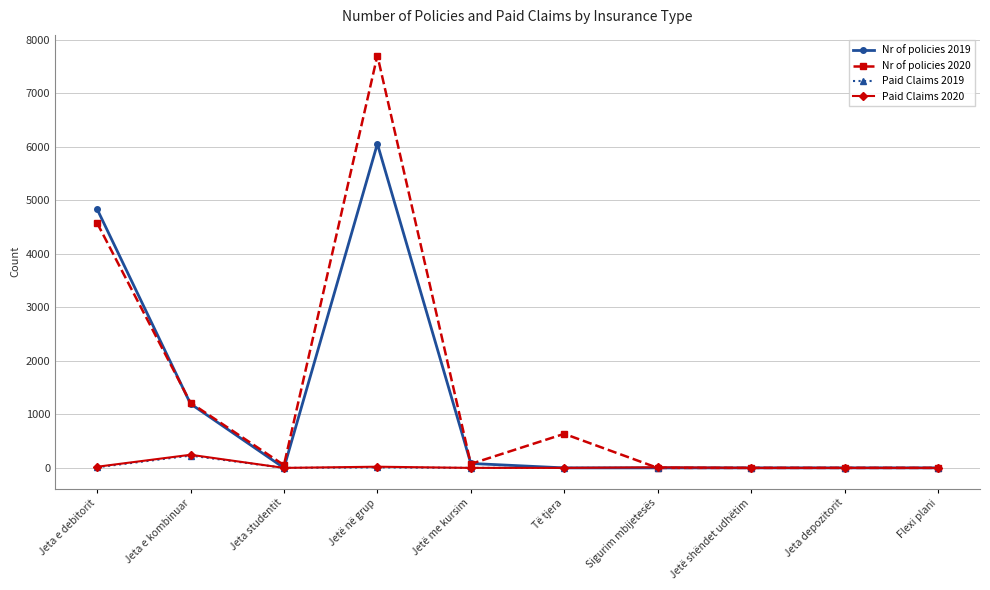

At which category does Paid Claims 2019 reach its first local peak?

Jeta e kombinuar